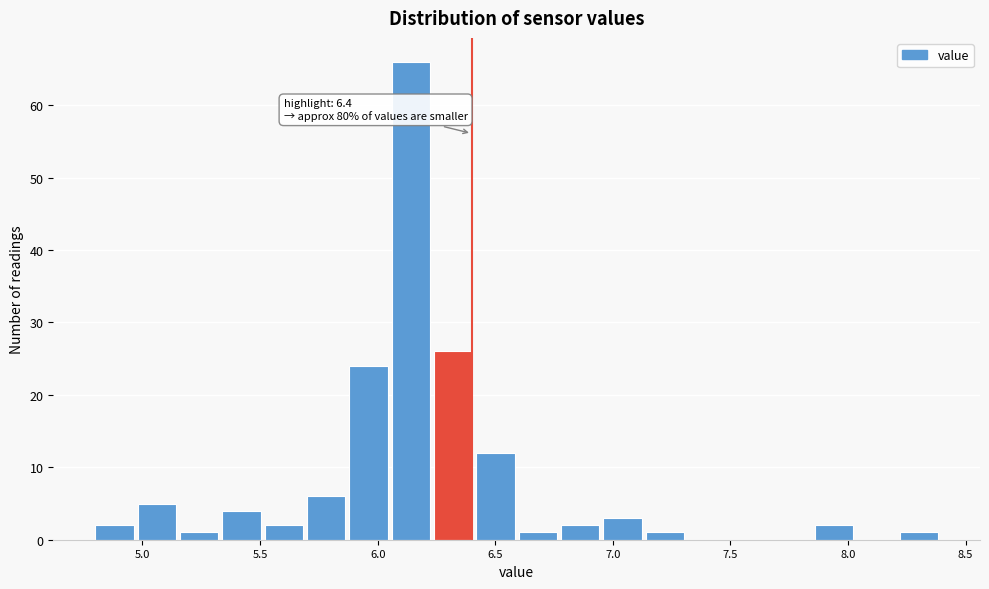

Around what value on the x-axis is the tallest bar? Give the approximate position of its centre, as read against the axis.

6.15